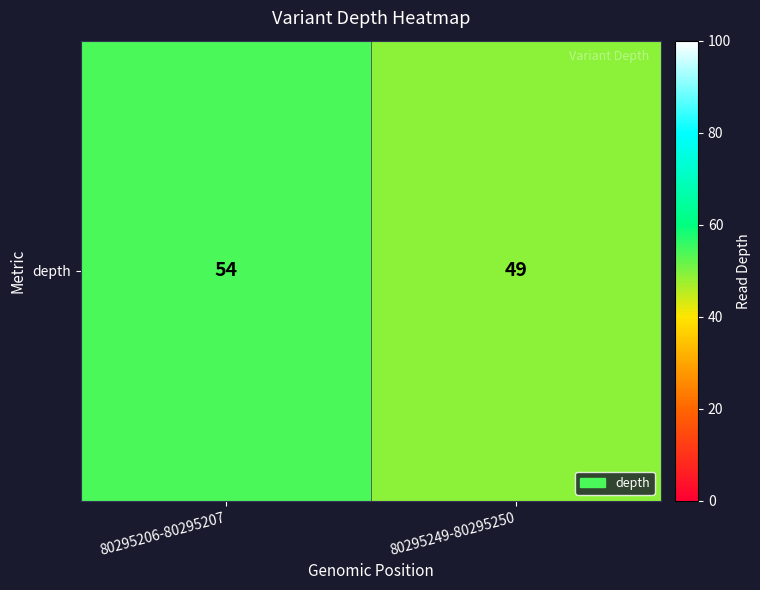

How many values are between 49 and 54?

2